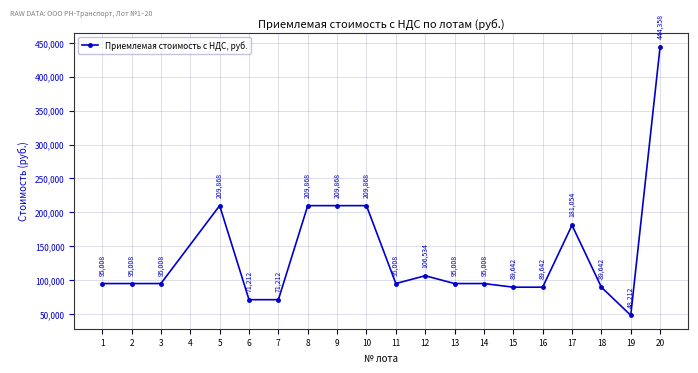

Which has a higher value, 6 or 19?

6